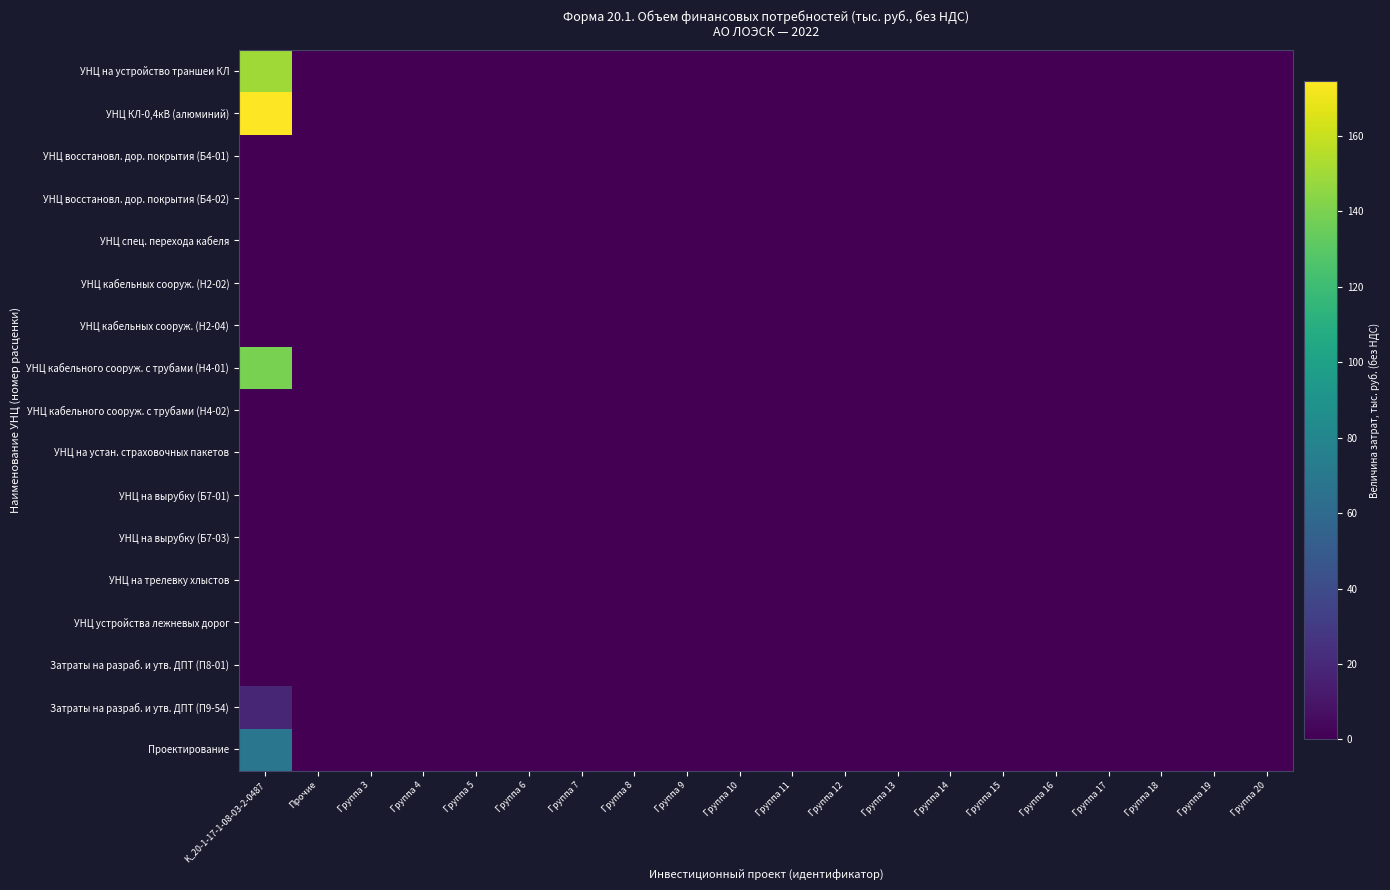

Which series has the largest range (max minus min)?

УНЦ КЛ-0,4кВ (алюминий)